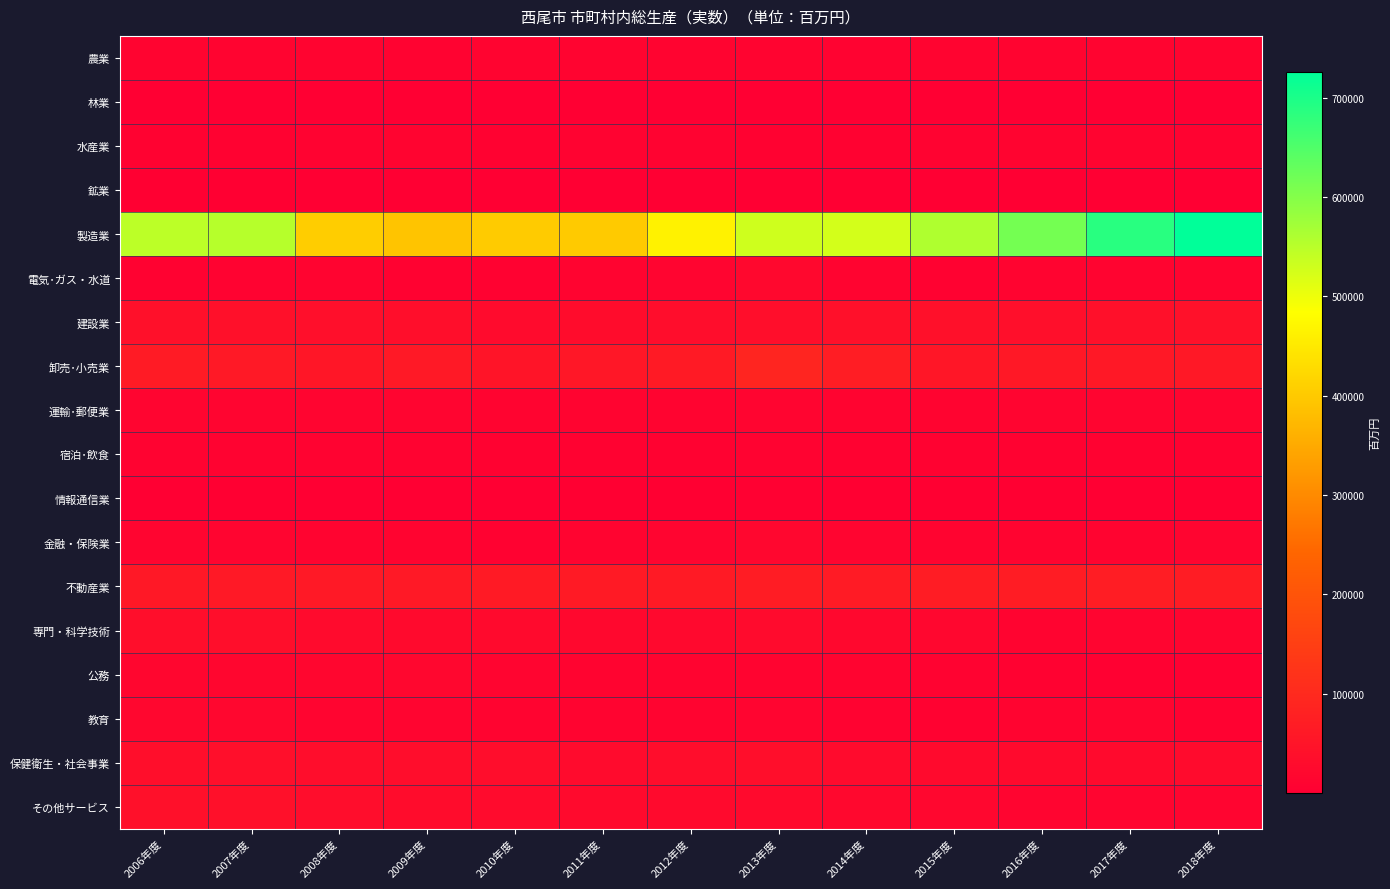

Which series has the largest range (max minus min)?

製造業